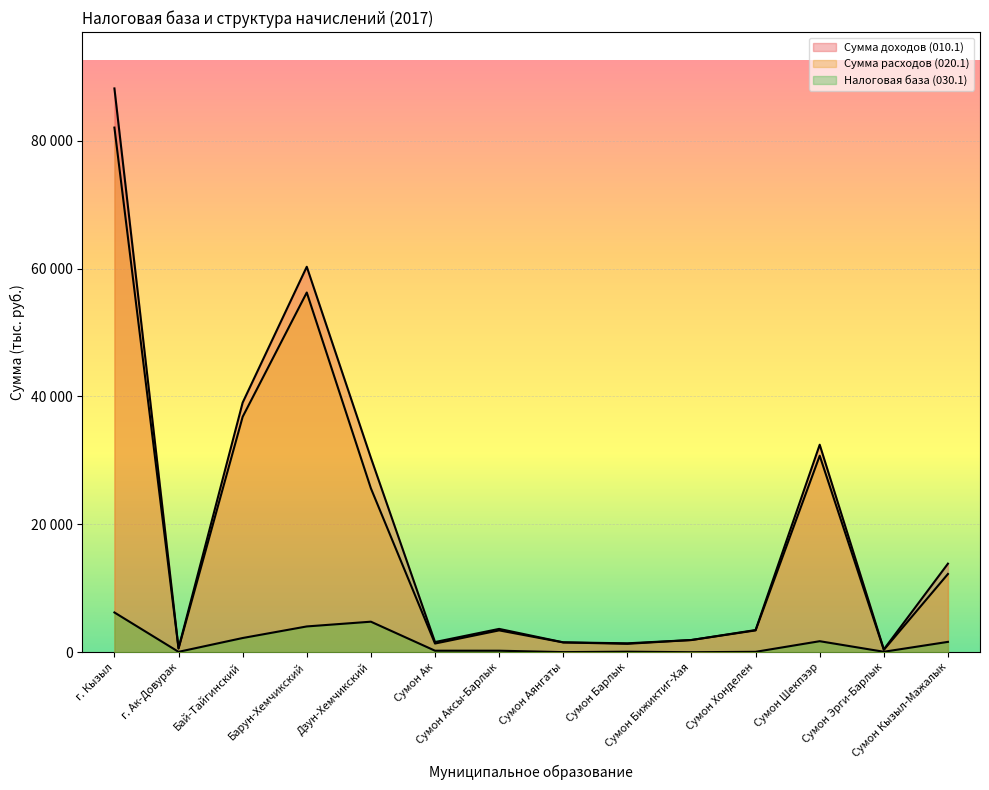

Where is the first local minimum for Сумма доходов (010.1)?

г. Ак-Довурак